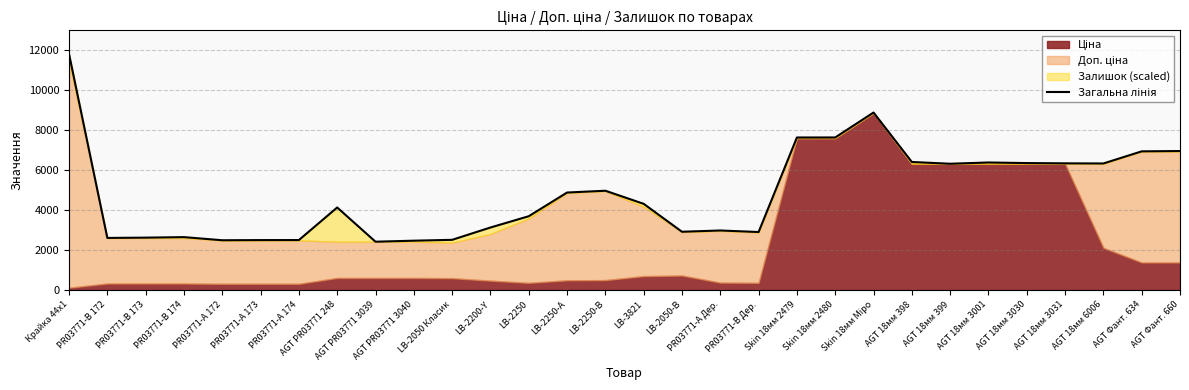

What is the greatest value displayed?

11799.3